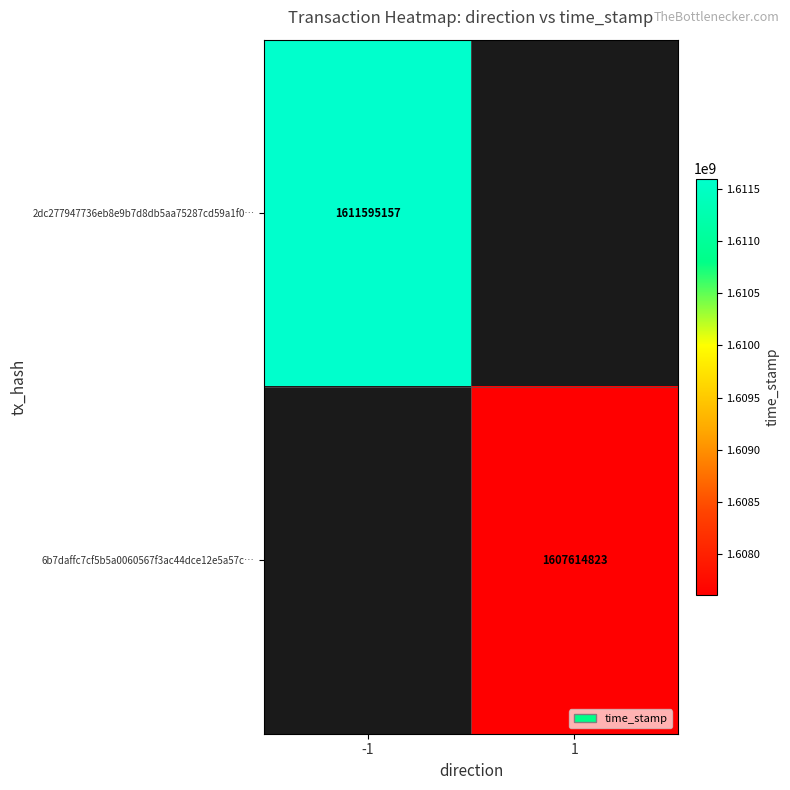

The 2dc277947736eb8e9b7d8db5aa75287cd59a1f0… series shows 931901111 at -1. True or false?

False